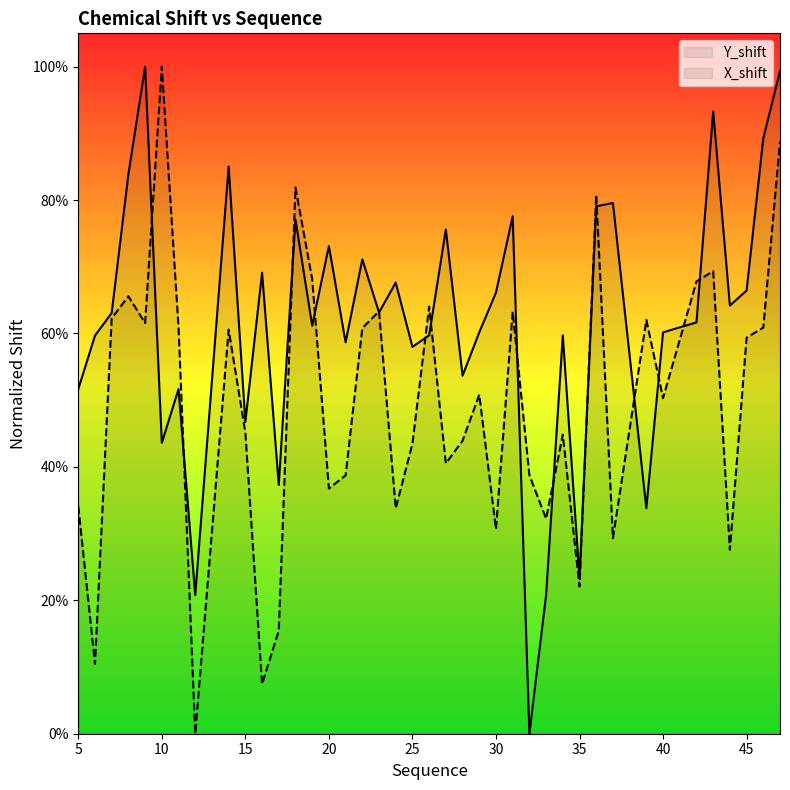

Which category has the lowest value across all series?

12